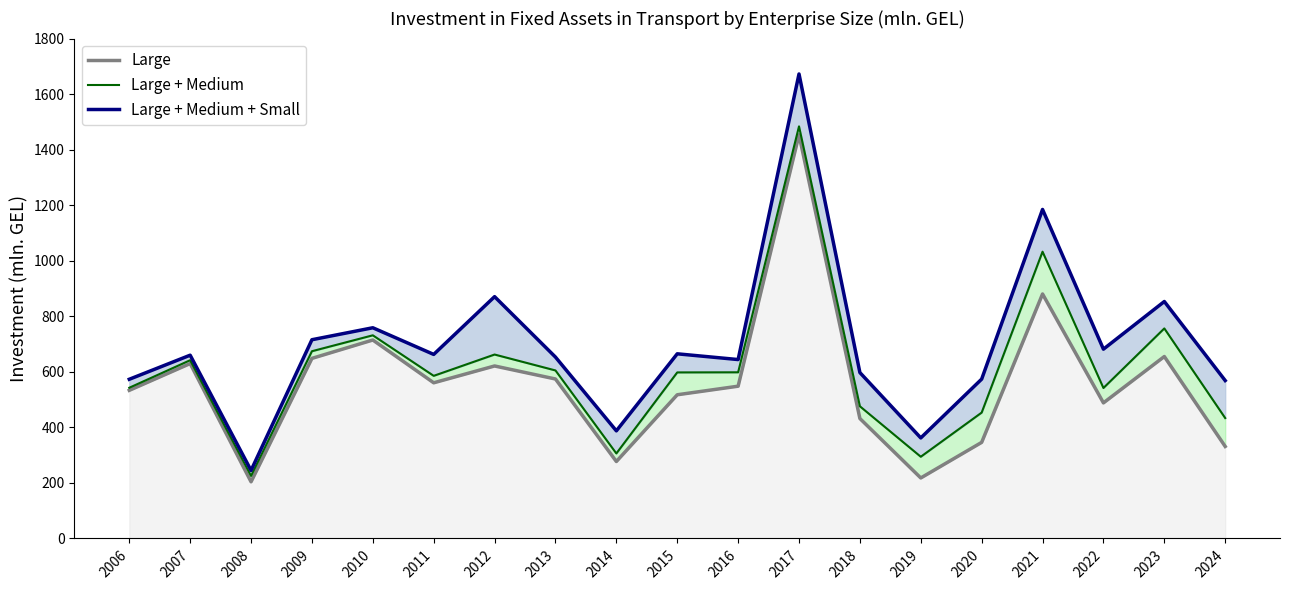

What is the spread (max minus min) of values at 2017?

219.2